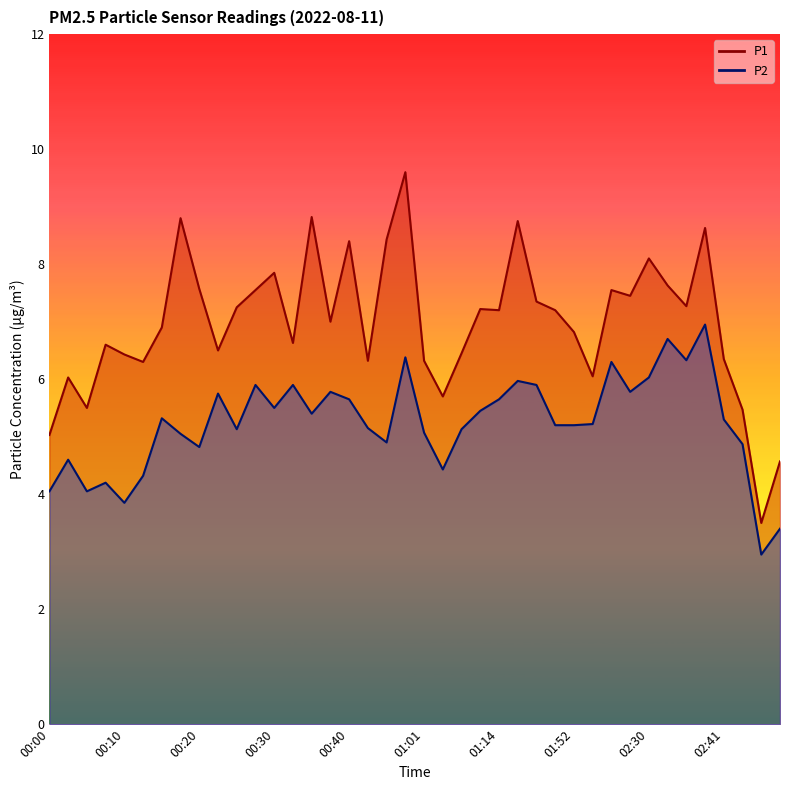

What is the difference between the P2 values at 00:22 and 01:12?

0.3